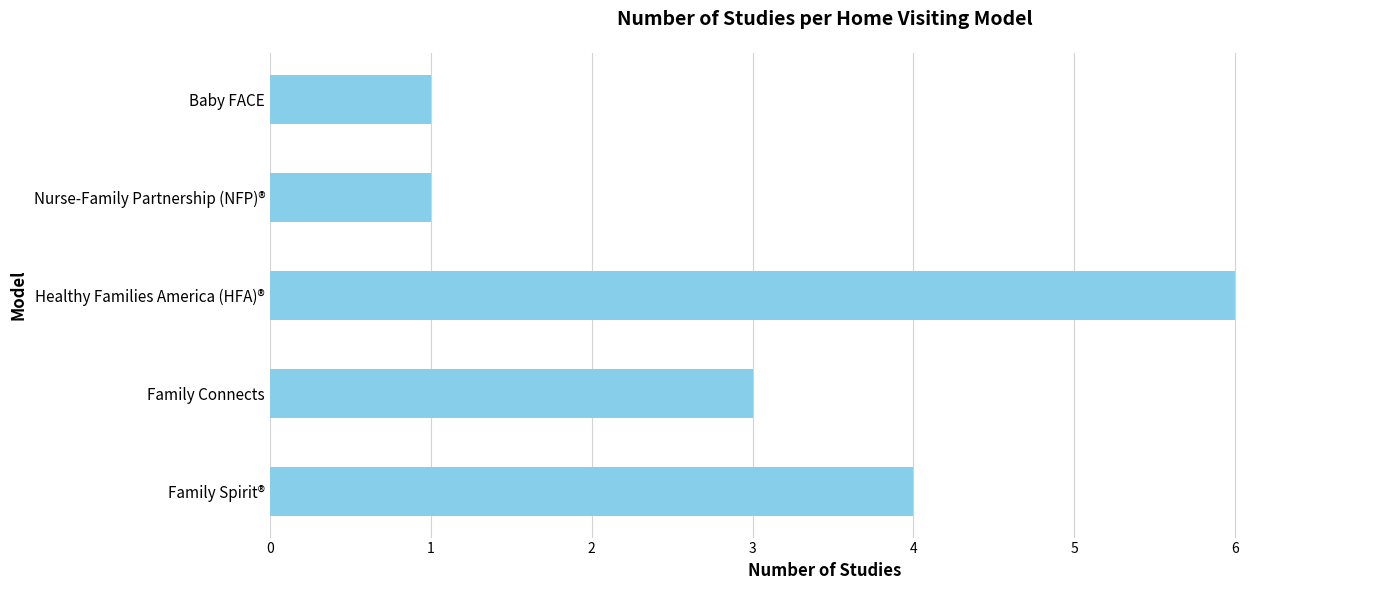

True or false: the data shows 10 at Healthy Families America (HFA)®.

False